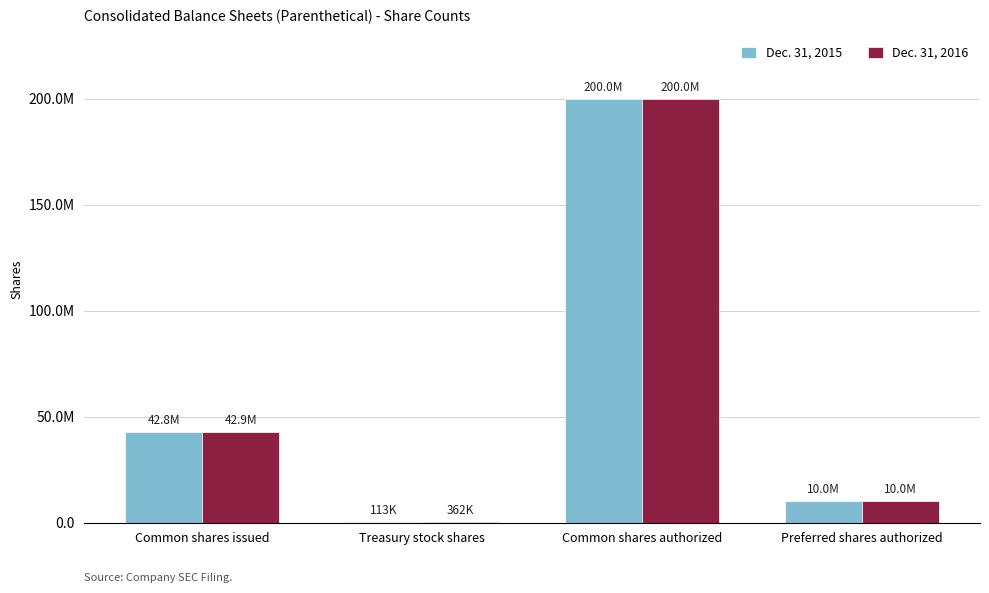

Are the bars horizontal?

No